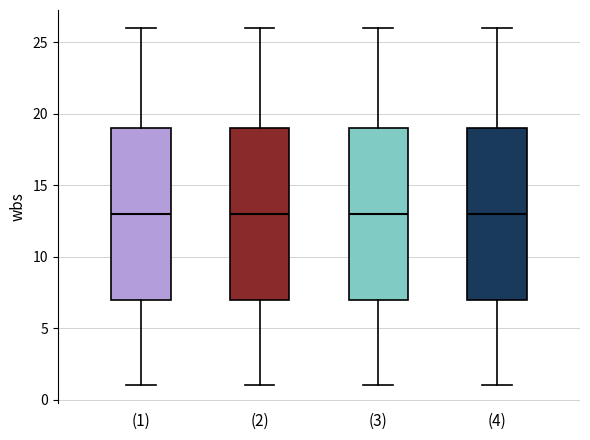

Reading left to right, transcribe this box plot: for each box, give where its median line is, the range the box spans, and where its two whiskers end, as read against the y-axis. The values are not printed on the chart, so give them approximately, as read against the axis.

(1): median 13, box 7 to 19, whiskers 1 to 26
(2): median 13, box 7 to 19, whiskers 1 to 26
(3): median 13, box 7 to 19, whiskers 1 to 26
(4): median 13, box 7 to 19, whiskers 1 to 26